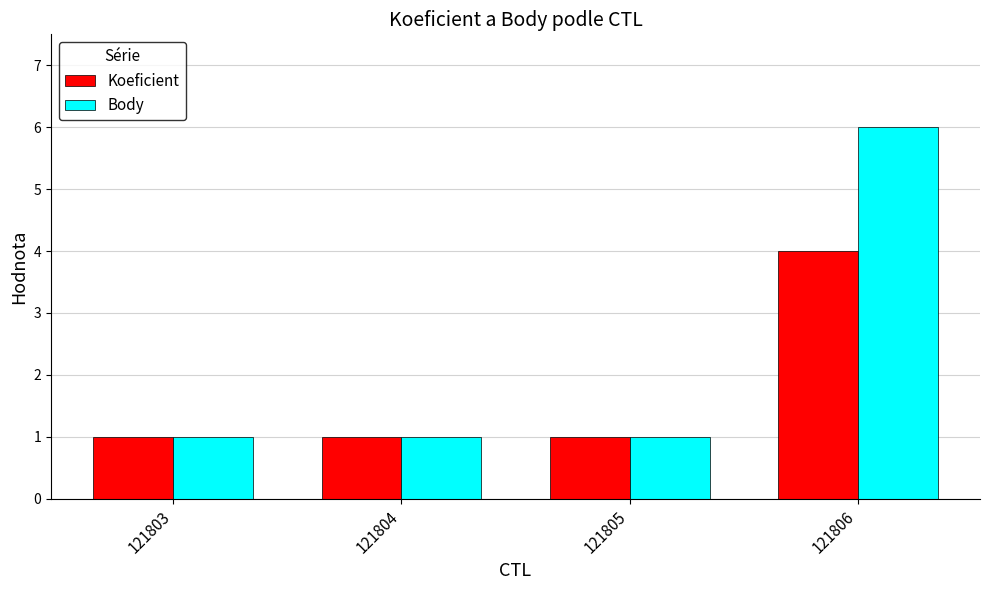

Reading left to right, what are all the values shown in this chart?

Koeficient: 1	1	1	4
Body: 1	1	1	6